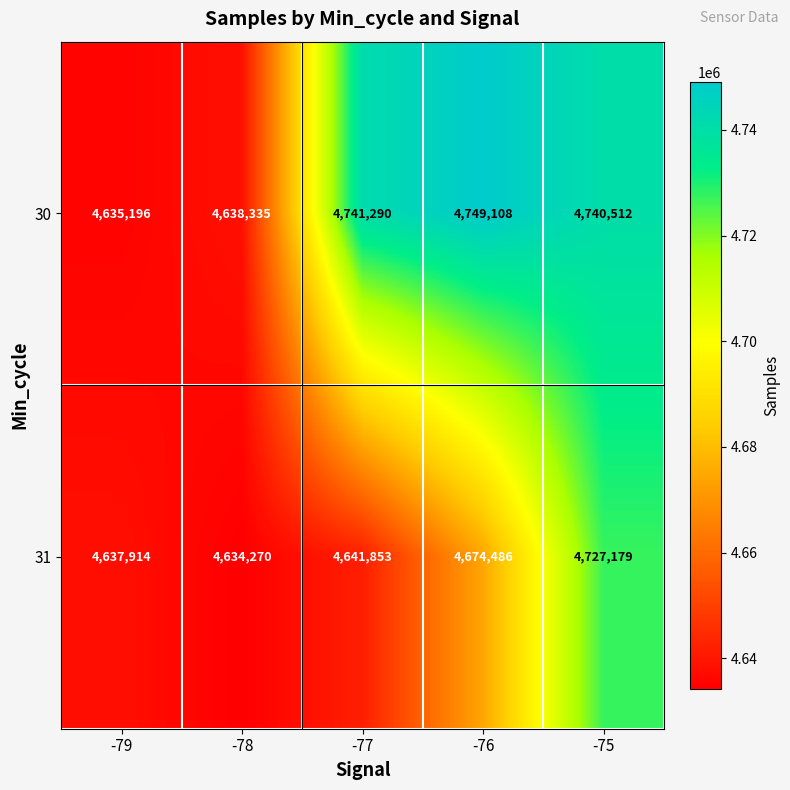

What is the sum of the 30 values at -77 and -75?

9481802